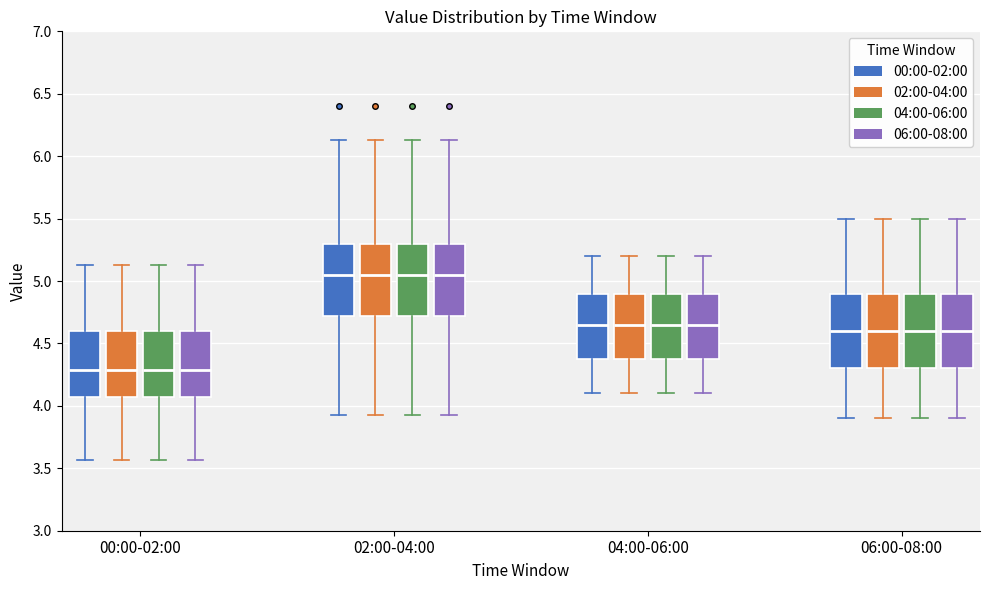

Where is the upper edge of the box for 04:00-06:00 (02:00-04:00) on the y-axis? The values are not printed on the chart, so give them approximately, as read against the axis.

4.90